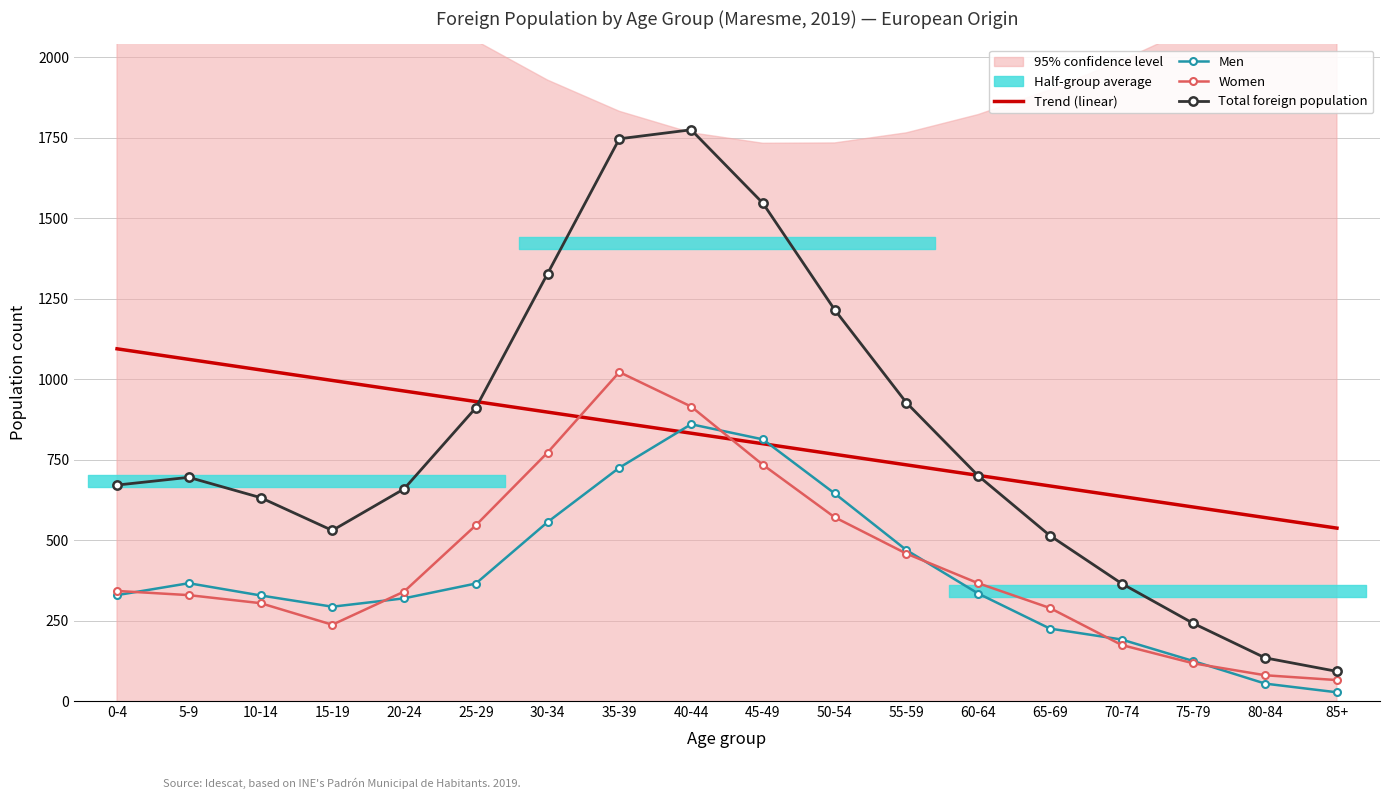

The value of Total foreign population at 45-49 is 726.7. True or false?

False